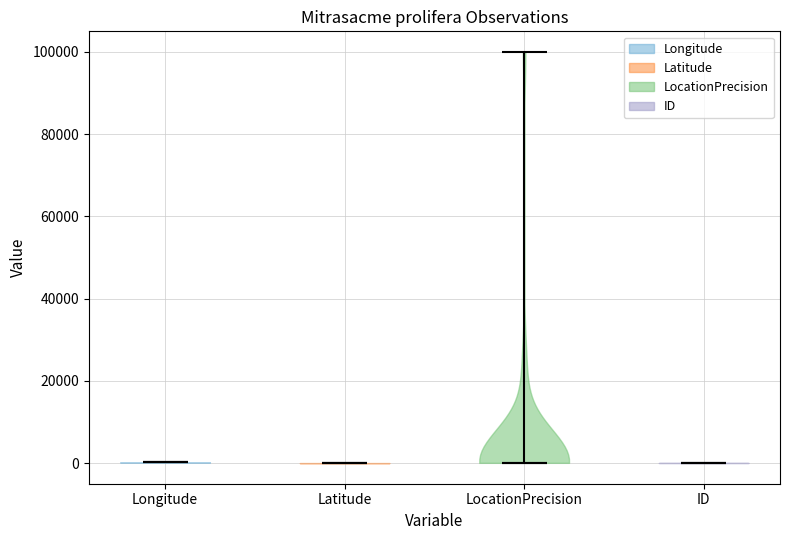

Reading left to right, read every violin against the y-axis: where its median line is, and the lowest and highest points it reaches. The values are not printed on the chart, so give them approximately, as read against the axis.

Longitude: median line 0, lowest point 0, highest point 0
Latitude: median line 0, lowest point 0, highest point 0
LocationPrecision: median line 0, lowest point 0, highest point 100000
ID: median line 0, lowest point 0, highest point 0